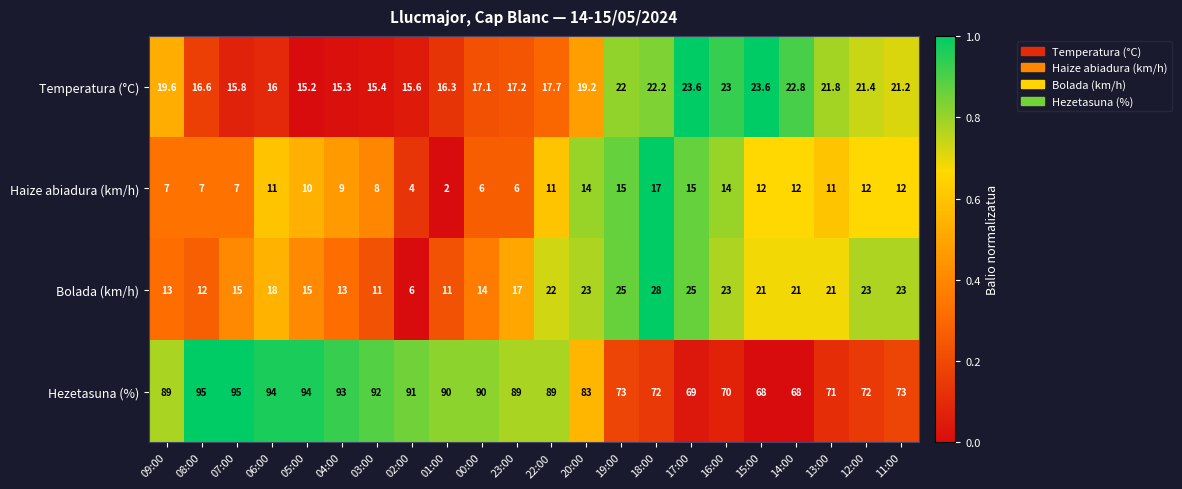

What is the approximate value of Bolada (km/h) at 12:00?

23.0